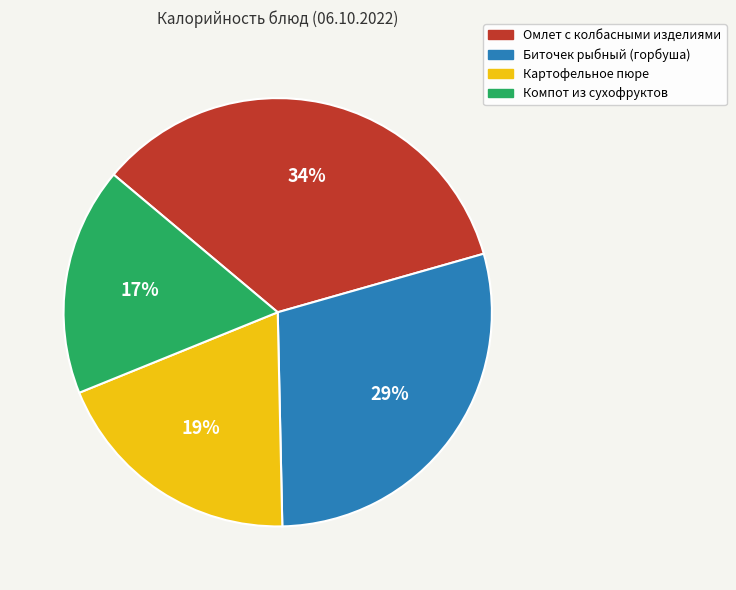

To the nearest percent, what is the difference between the largest and smallest slice percentages?

17%